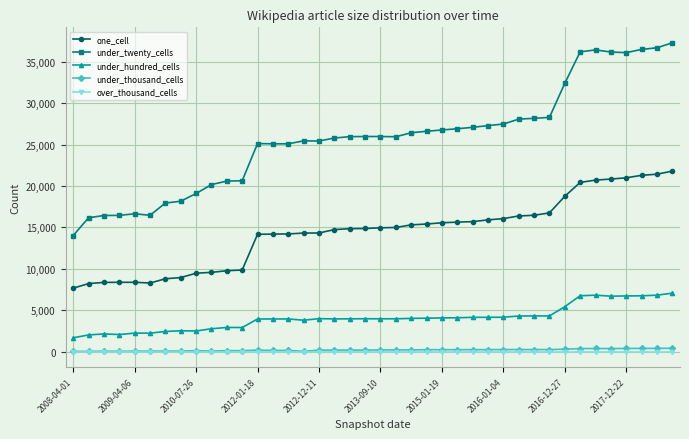

Which series has the largest total across all categories?

under_twenty_cells